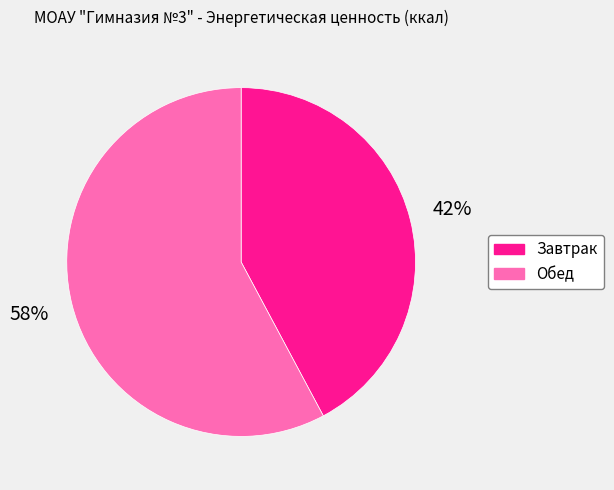

What percentage is the Завтрак slice, to the nearest percent?

42%